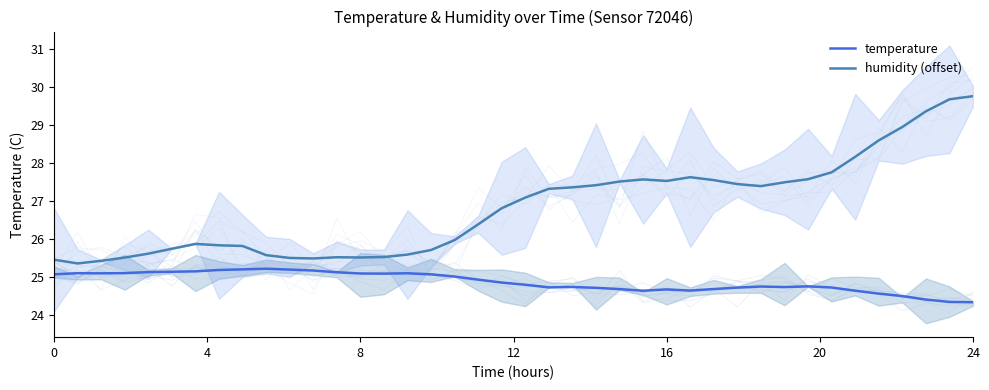

Reading left to right, list all the values displayed in this chart.

temperature: 25.1	25.1	25.1	25.1	25.1	25.1	25.2	25.2	25.2	25.2	25.2	25.2	25.1	25.1	25.1	25.1	25.1	25.0	24.9	24.9	24.8	24.7	24.7	24.7	24.7	24.6	24.7	24.6	24.7	24.7	24.8	24.7	24.8	24.7	24.6	24.6	24.5	24.4	24.4	24.3
humidity (offset): 25.5	25.4	25.4	25.5	25.6	25.7	25.9	25.8	25.8	25.6	25.5	25.5	25.5	25.5	25.5	25.6	25.7	26.0	26.4	26.8	27.1	27.3	27.4	27.4	27.5	27.6	27.5	27.6	27.5	27.4	27.4	27.5	27.6	27.8	28.2	28.6	28.9	29.4	29.7	29.7